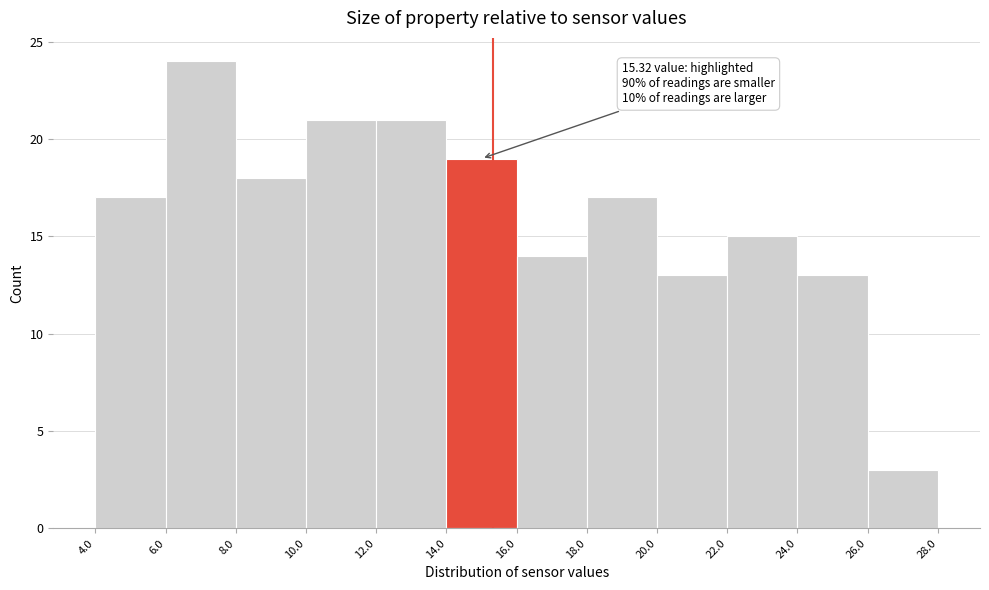

Which range on the x-axis has the tallest bar?

6.0 to 8.0